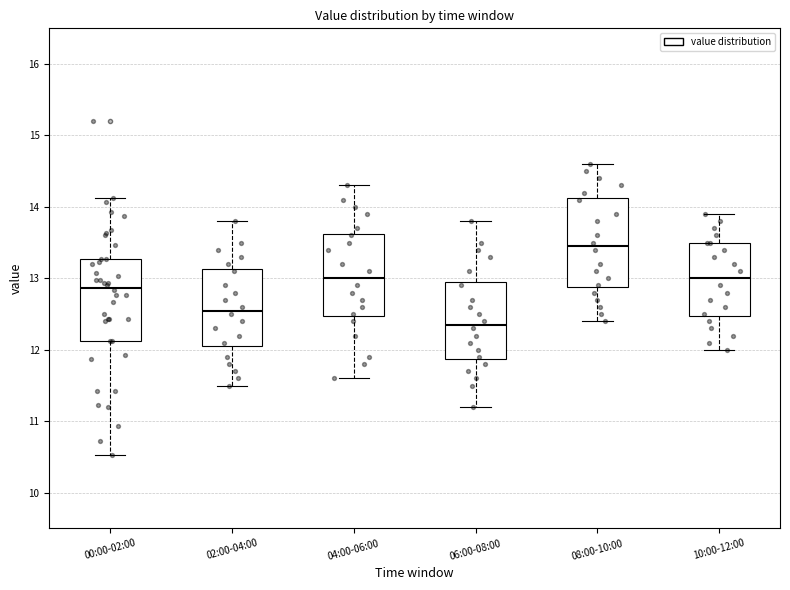

Reading left to right, read every box against the y-axis: the position of its median line, the range the box covers, and the ends of its whiskers. The values are not printed on the chart, so give them approximately, as read against the axis.

00:00-02:00: median 12.9, box 12.1 to 13.3, whiskers 10.5 to 14.1
02:00-04:00: median 12.6, box 12.1 to 13.1, whiskers 11.5 to 13.8
04:00-06:00: median 13.0, box 12.5 to 13.6, whiskers 11.6 to 14.3
06:00-08:00: median 12.4, box 11.9 to 13.0, whiskers 11.2 to 13.8
08:00-10:00: median 13.5, box 12.9 to 14.1, whiskers 12.4 to 14.6
10:00-12:00: median 13.0, box 12.5 to 13.5, whiskers 12.0 to 13.9